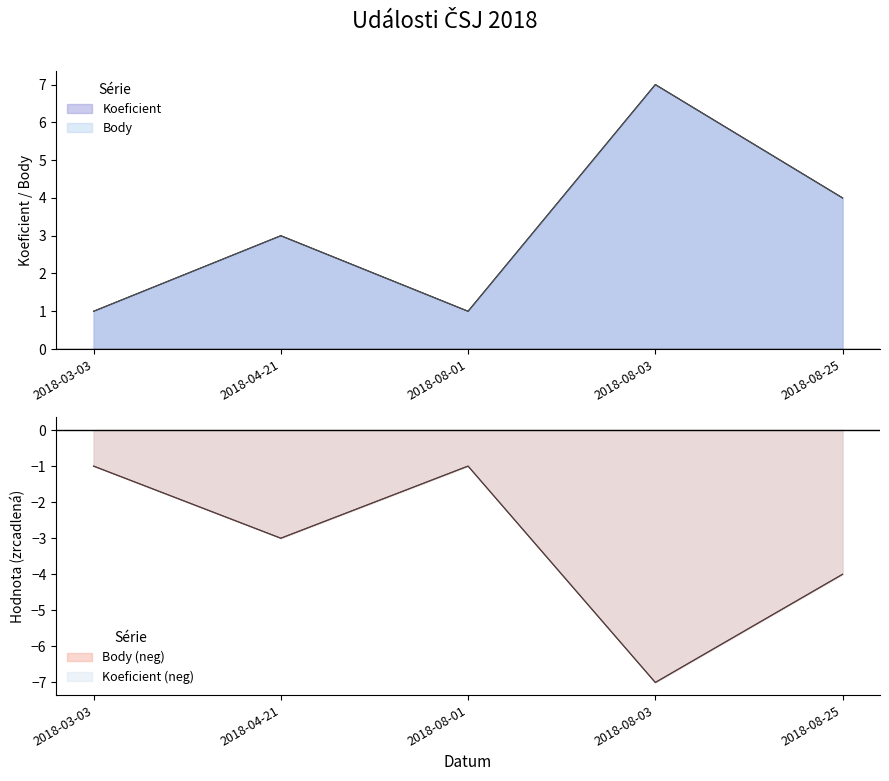

Does the chart display data point markers on the line(s)?

No